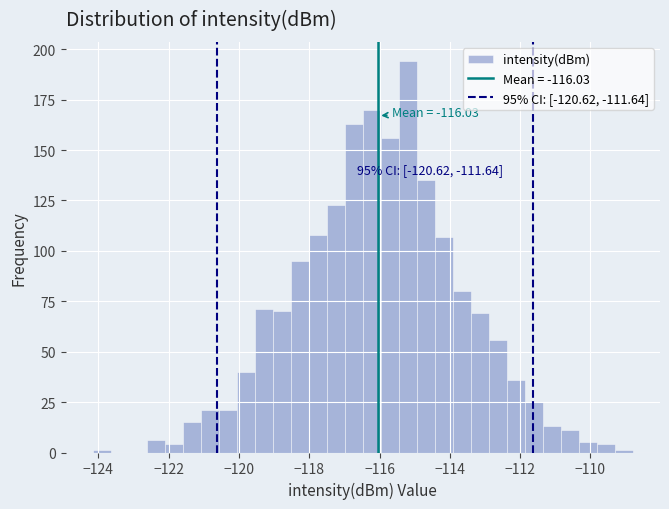

Around what value on the x-axis is the tallest bar? Give the approximate position of its centre, as read against the axis.

-115.2